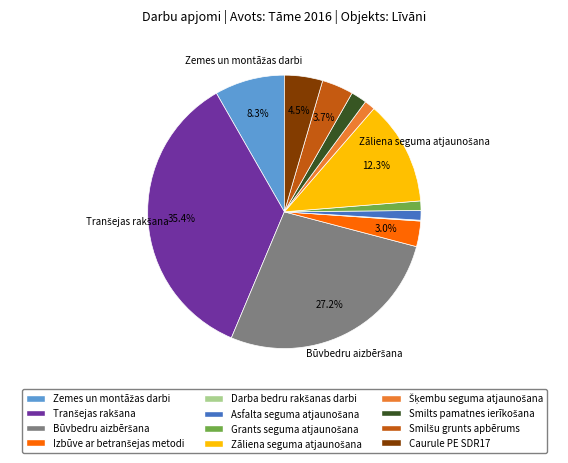

To the nearest percent, what is the average slice percentage?

8%